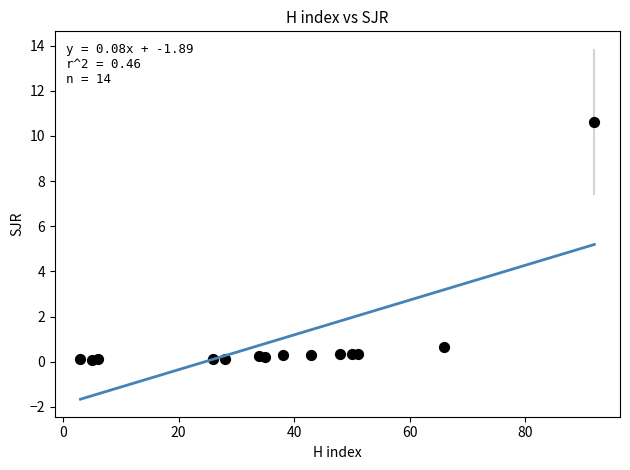

What is the range of X values (max minus min)?

89.0